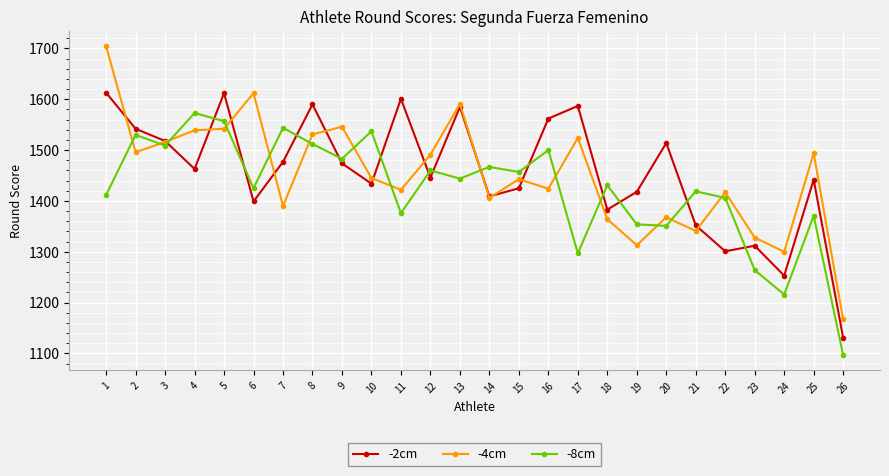

Between which two adjacent categories do -8cm and -4cm first intersect?

1 and 2